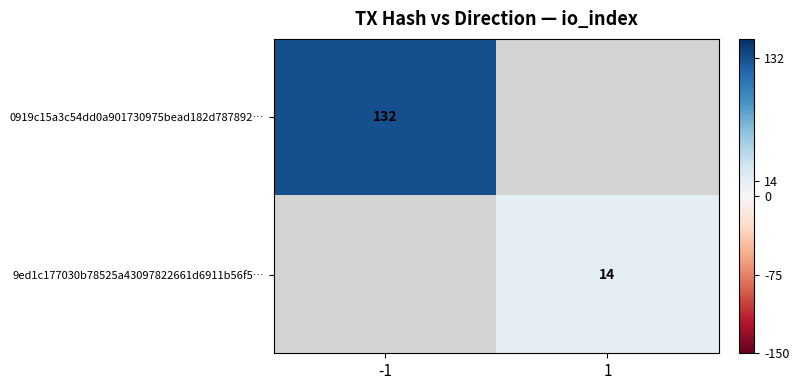

The value of 9ed1c177030b78525a43097822661d6911b56f5… at 1 is 10. True or false?

False